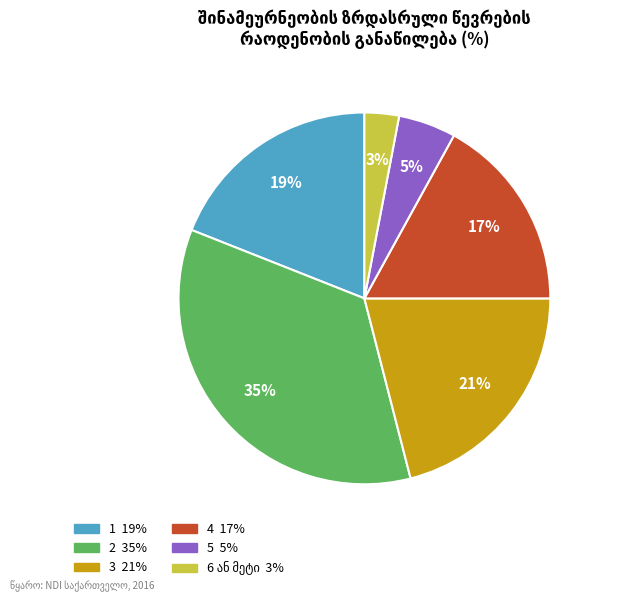

Which category has the biggest portion of the pie?

2